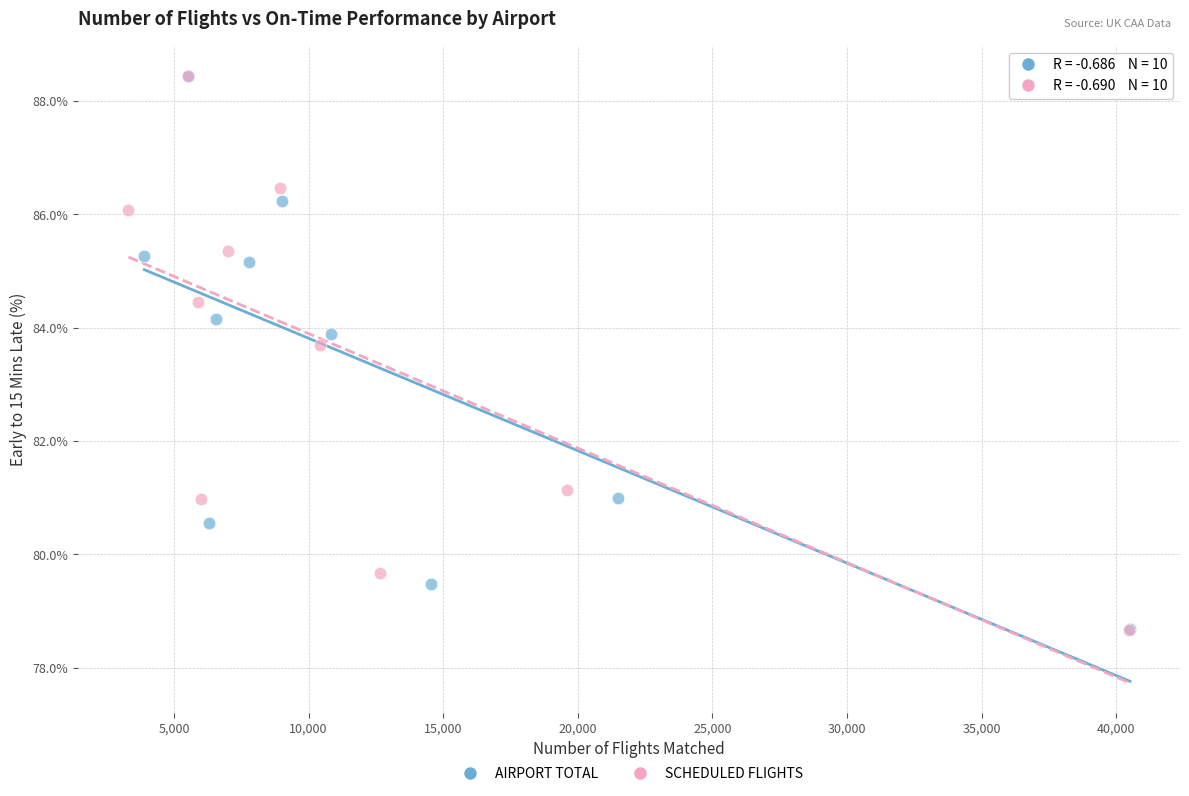

Which series has the widest spread of Y values?

SCHEDULED FLIGHTS